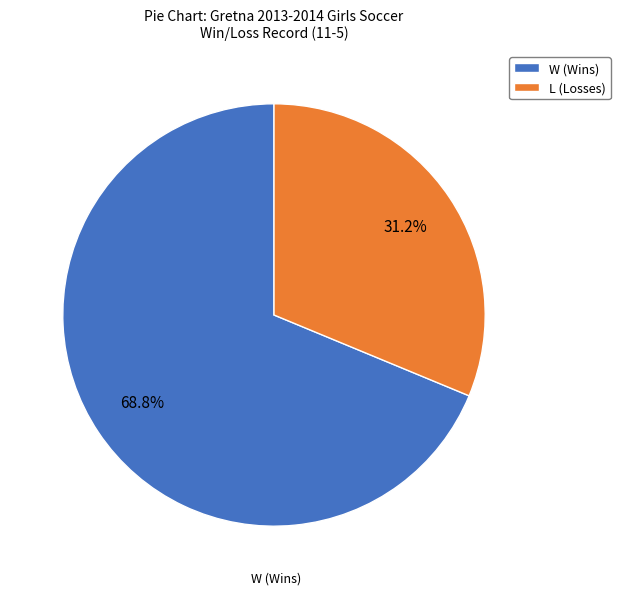

What is the majority slice?

W (Wins)